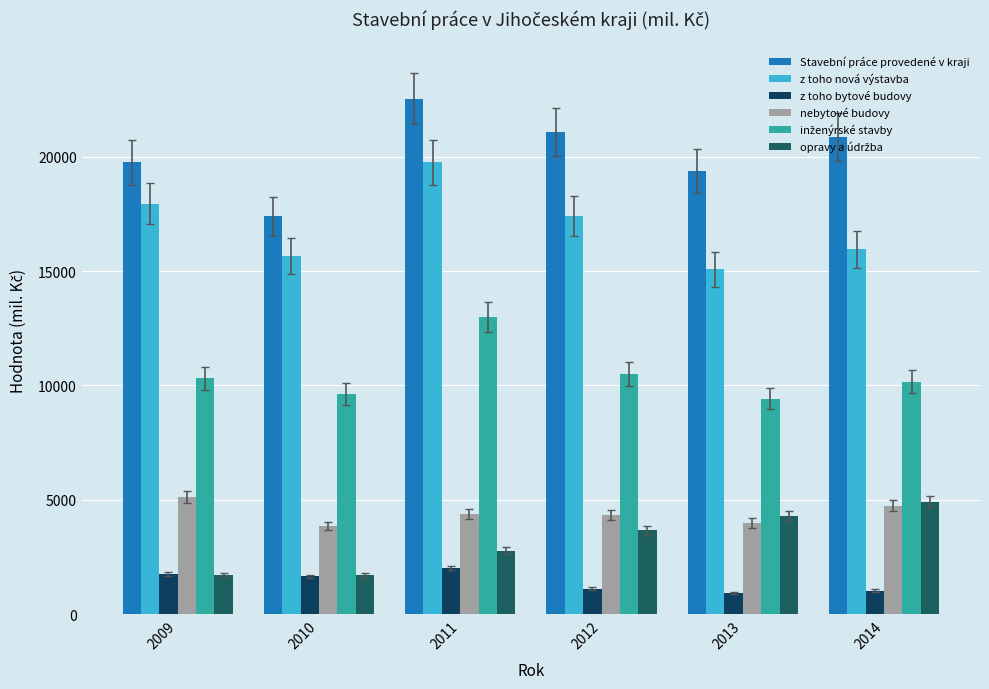

True or false: Stavební práce provedené v kraji has a value of 19363 at 2013.

True